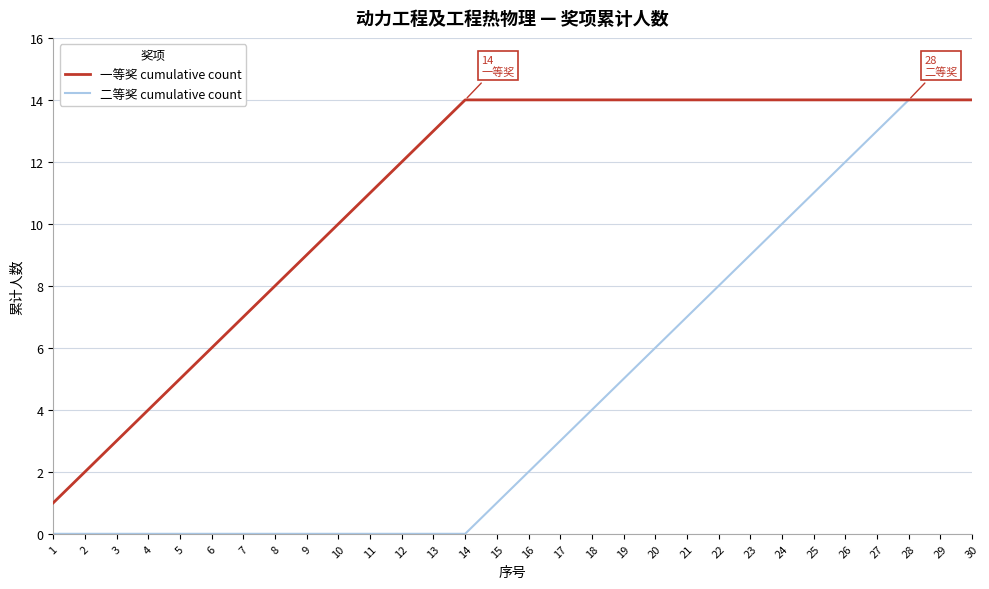

Is it true that 一等奖 cumulative count equals 14 at 25?

True